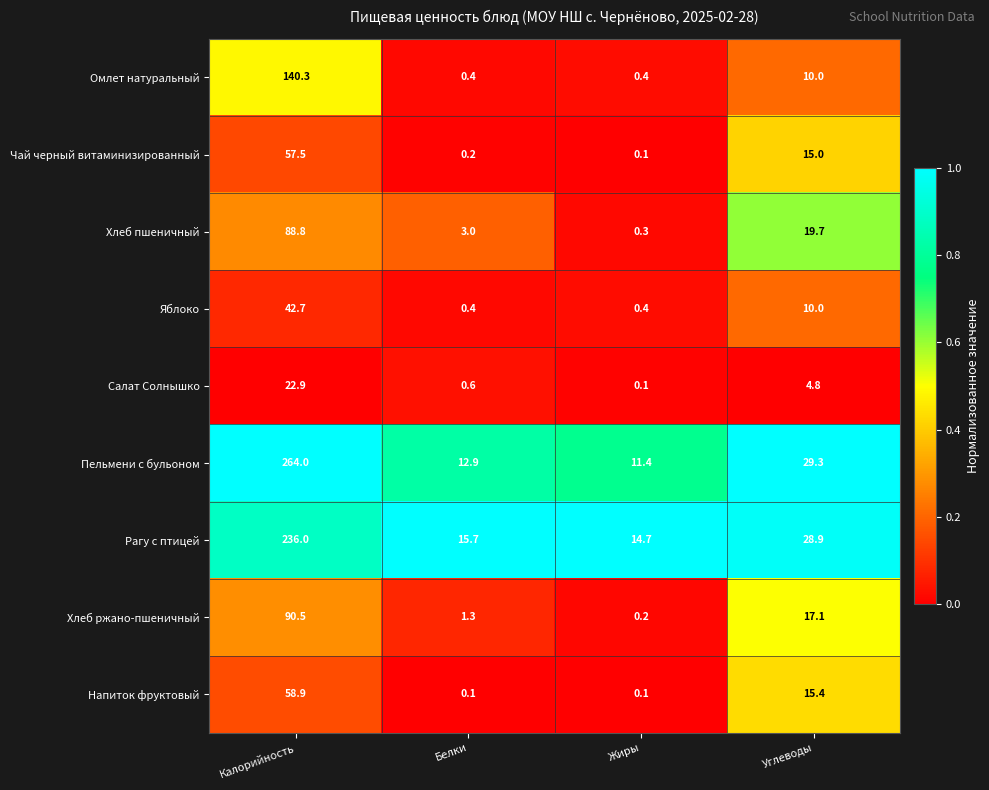

Which series has the largest total across all categories?

Пельмени с бульоном